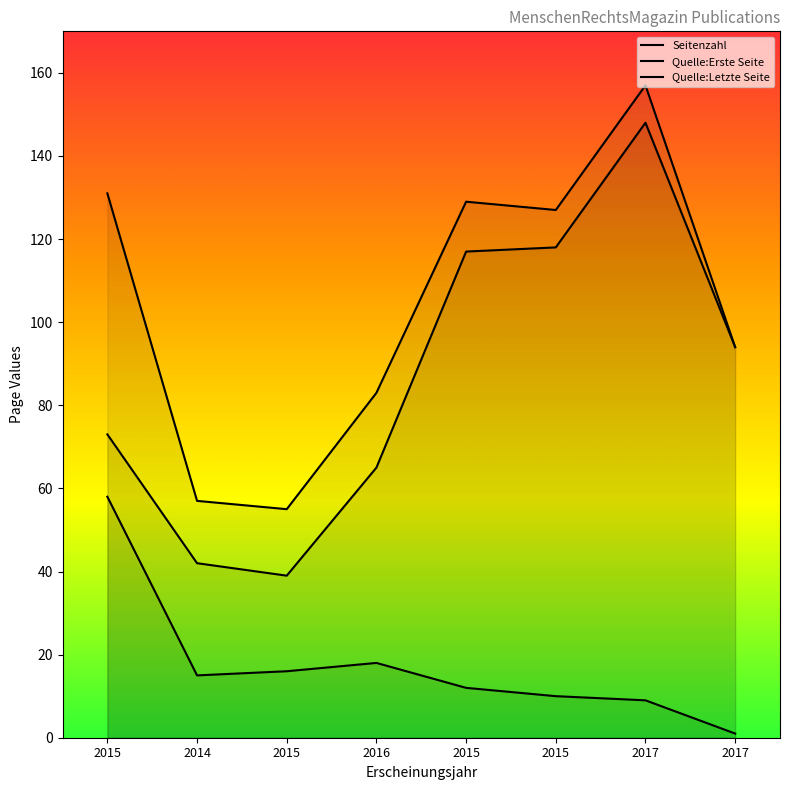

What is the greatest value displayed?

157